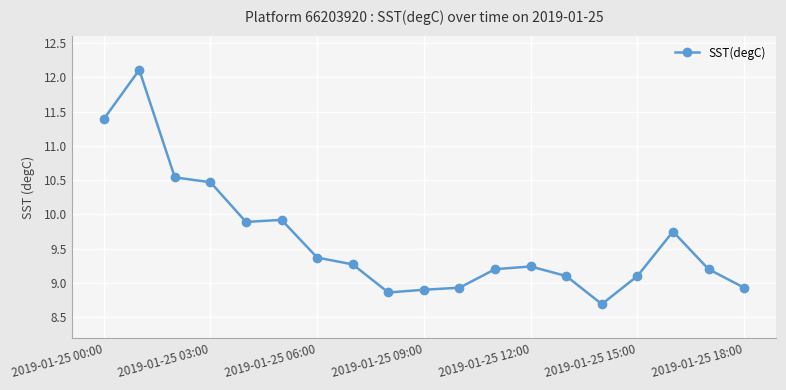

What is the maximum value shown in the chart?

12.1